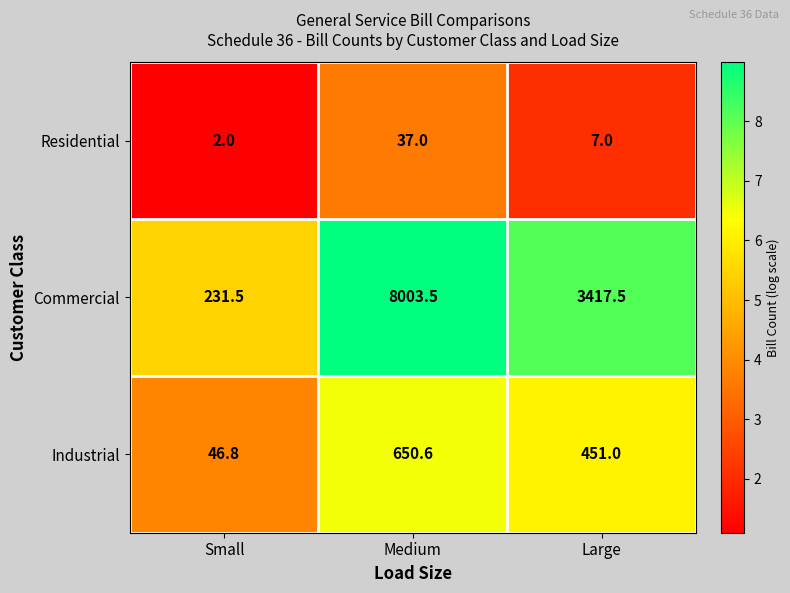

Reading left to right, transcribe all the data shown in this chart.

Residential: Small=2.0	Medium=37.0	Large=7.0
Commercial: Small=231.5	Medium=8003.5	Large=3417.5
Industrial: Small=46.8	Medium=650.6	Large=451.0